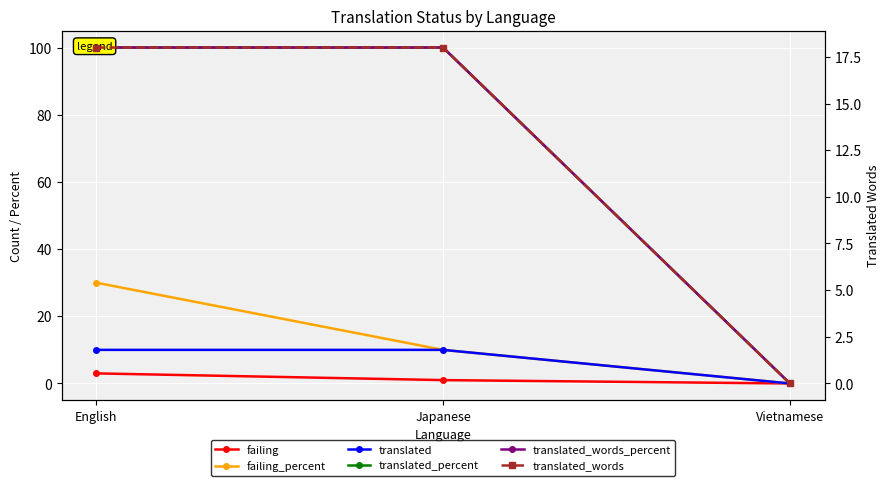

What is the label of the 2nd point from the left?

Japanese